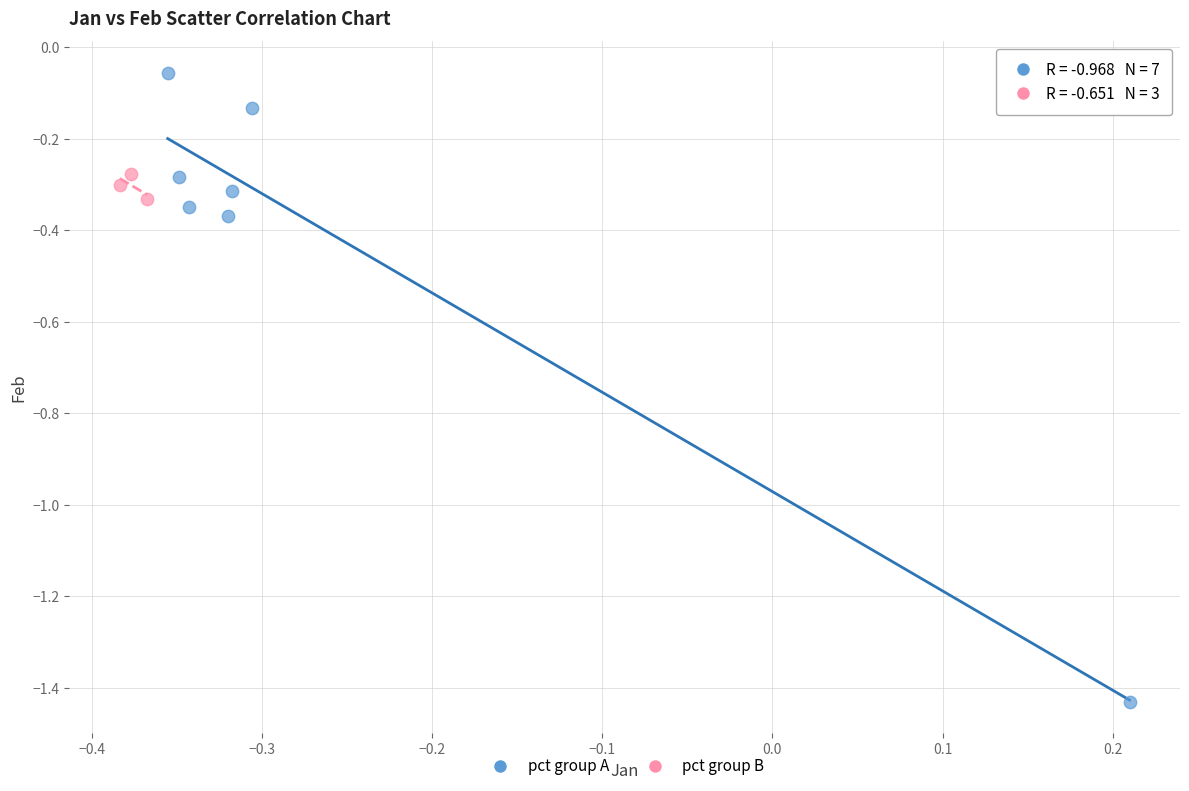

Which series has the largest Y range (max minus min)?

pct group A